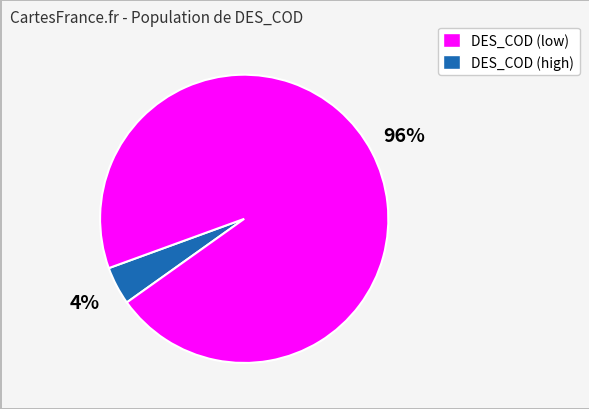

To the nearest percent, what is the average slice percentage?

50%